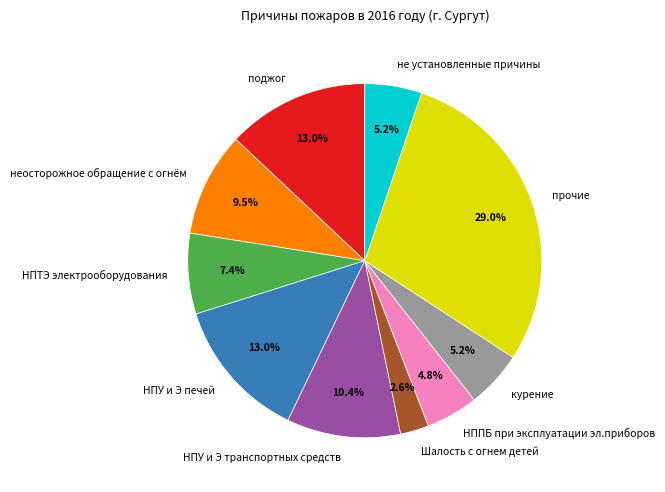

How many slices are in this pie chart?

10